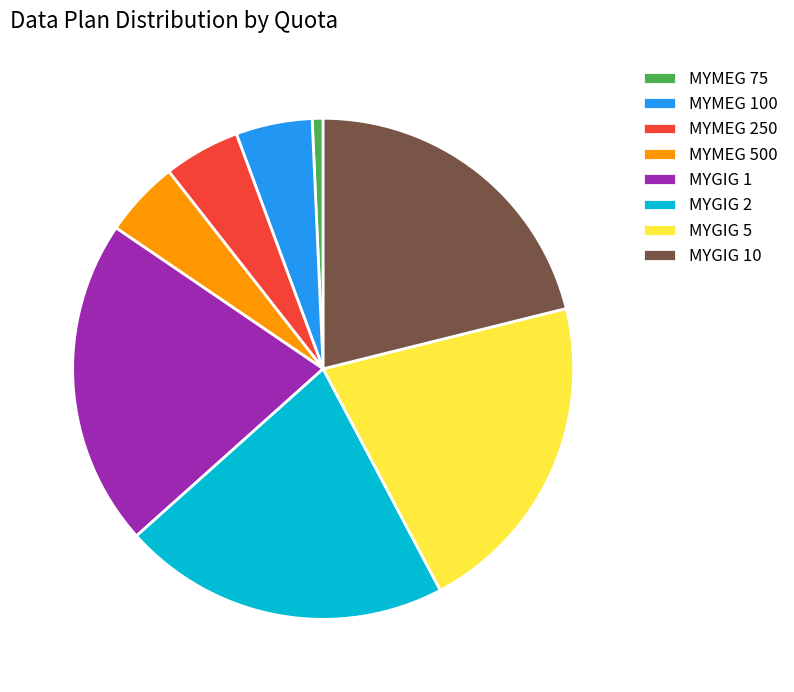

Between MYGIG 10 and MYMEG 250, which is larger?

MYGIG 10